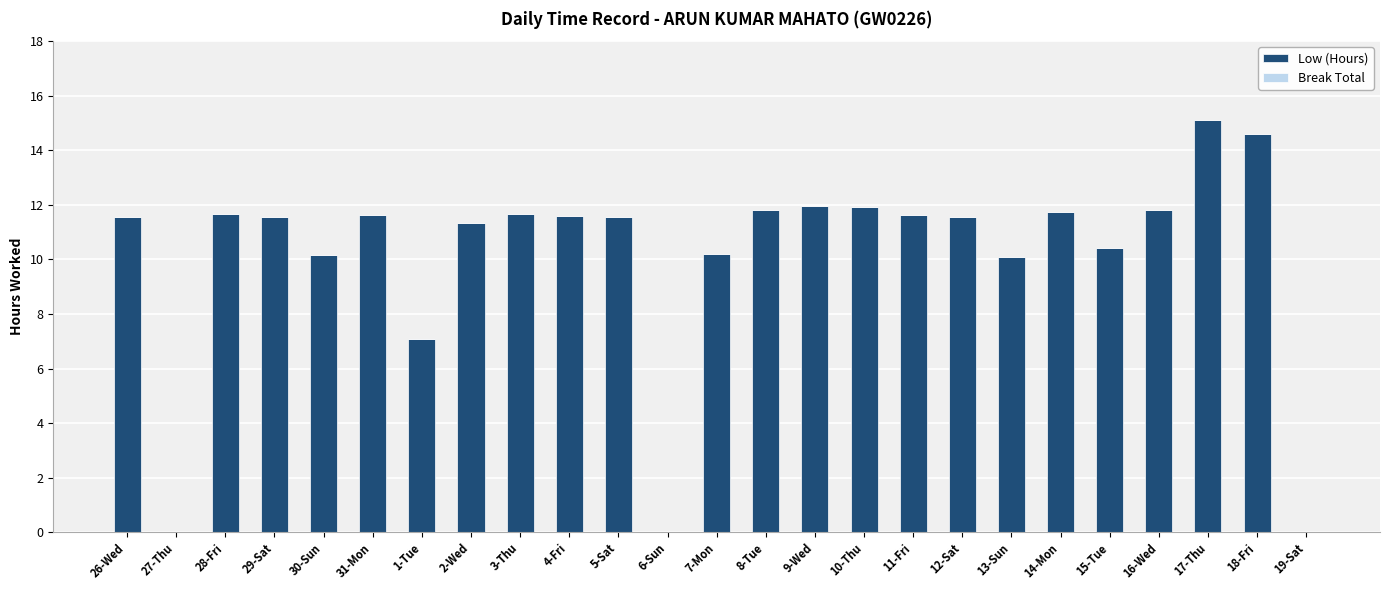

What is the sum of all values?

252.7